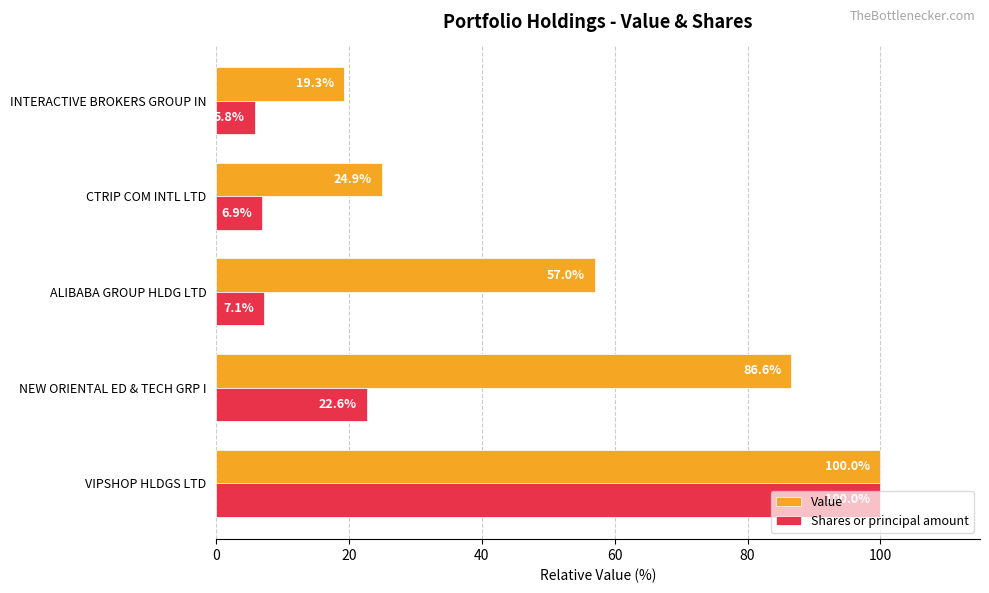

True or false: Value has a value of 57.0 at ALIBABA GROUP HLDG LTD.

True